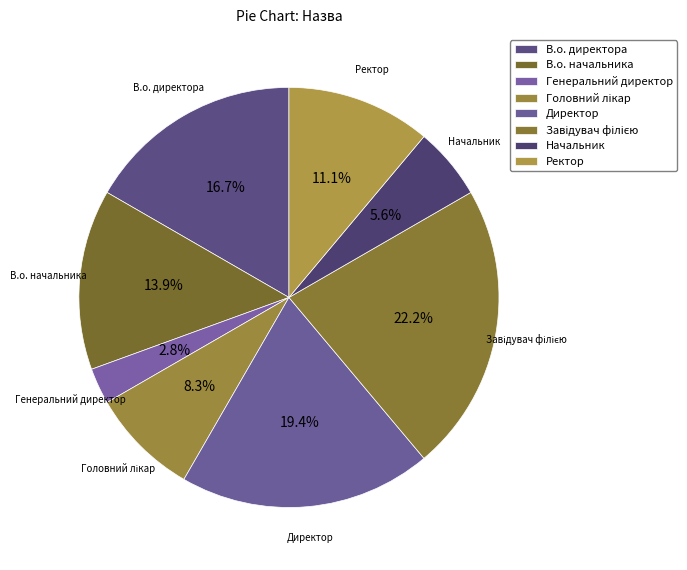

Combined, what portion of the pie is В.о. начальника and Директор?

33.3%